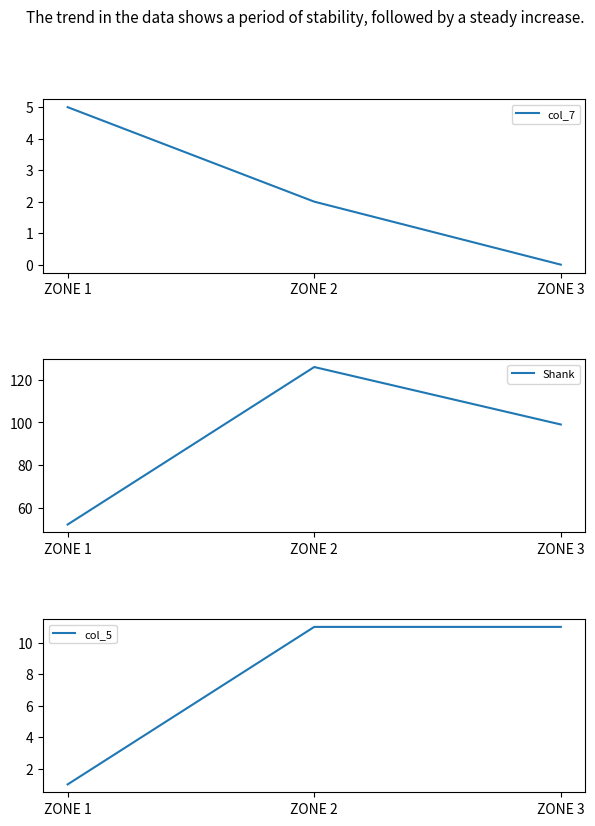

What are all the series names shown in the legend?

col_7, Shank, col_5